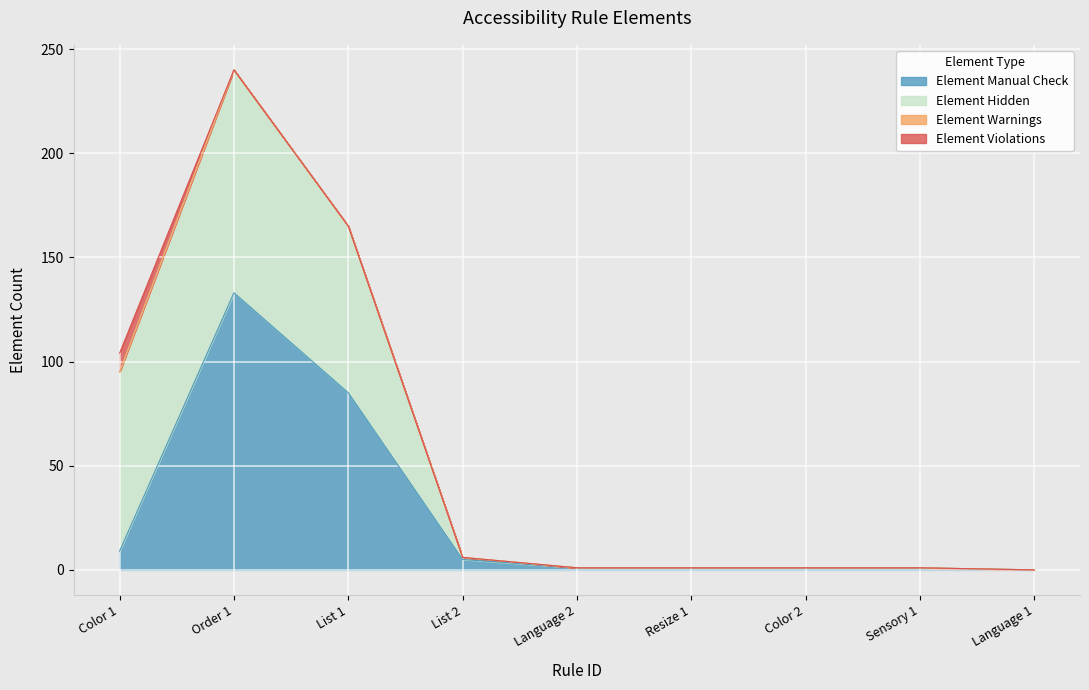

What is the sum of all Element Manual Check values?

236